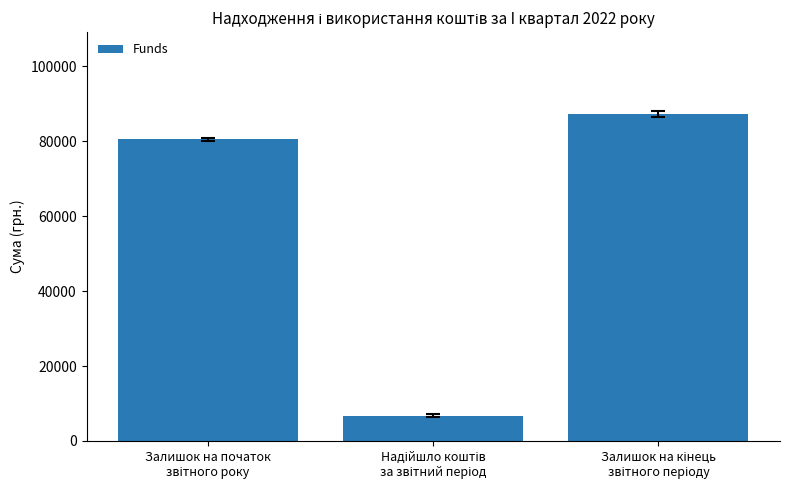

What is the minimum value shown in the chart?

6800.0